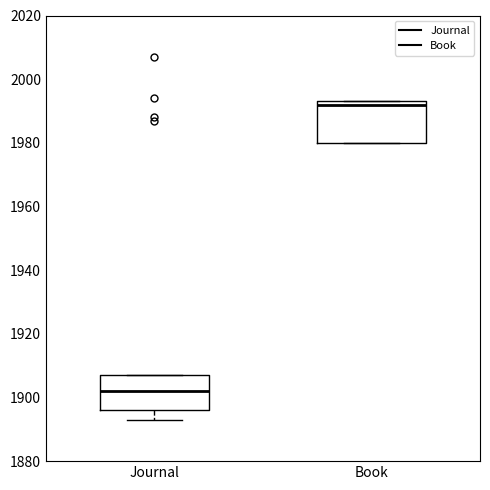

Which box's median line is the highest?

Book